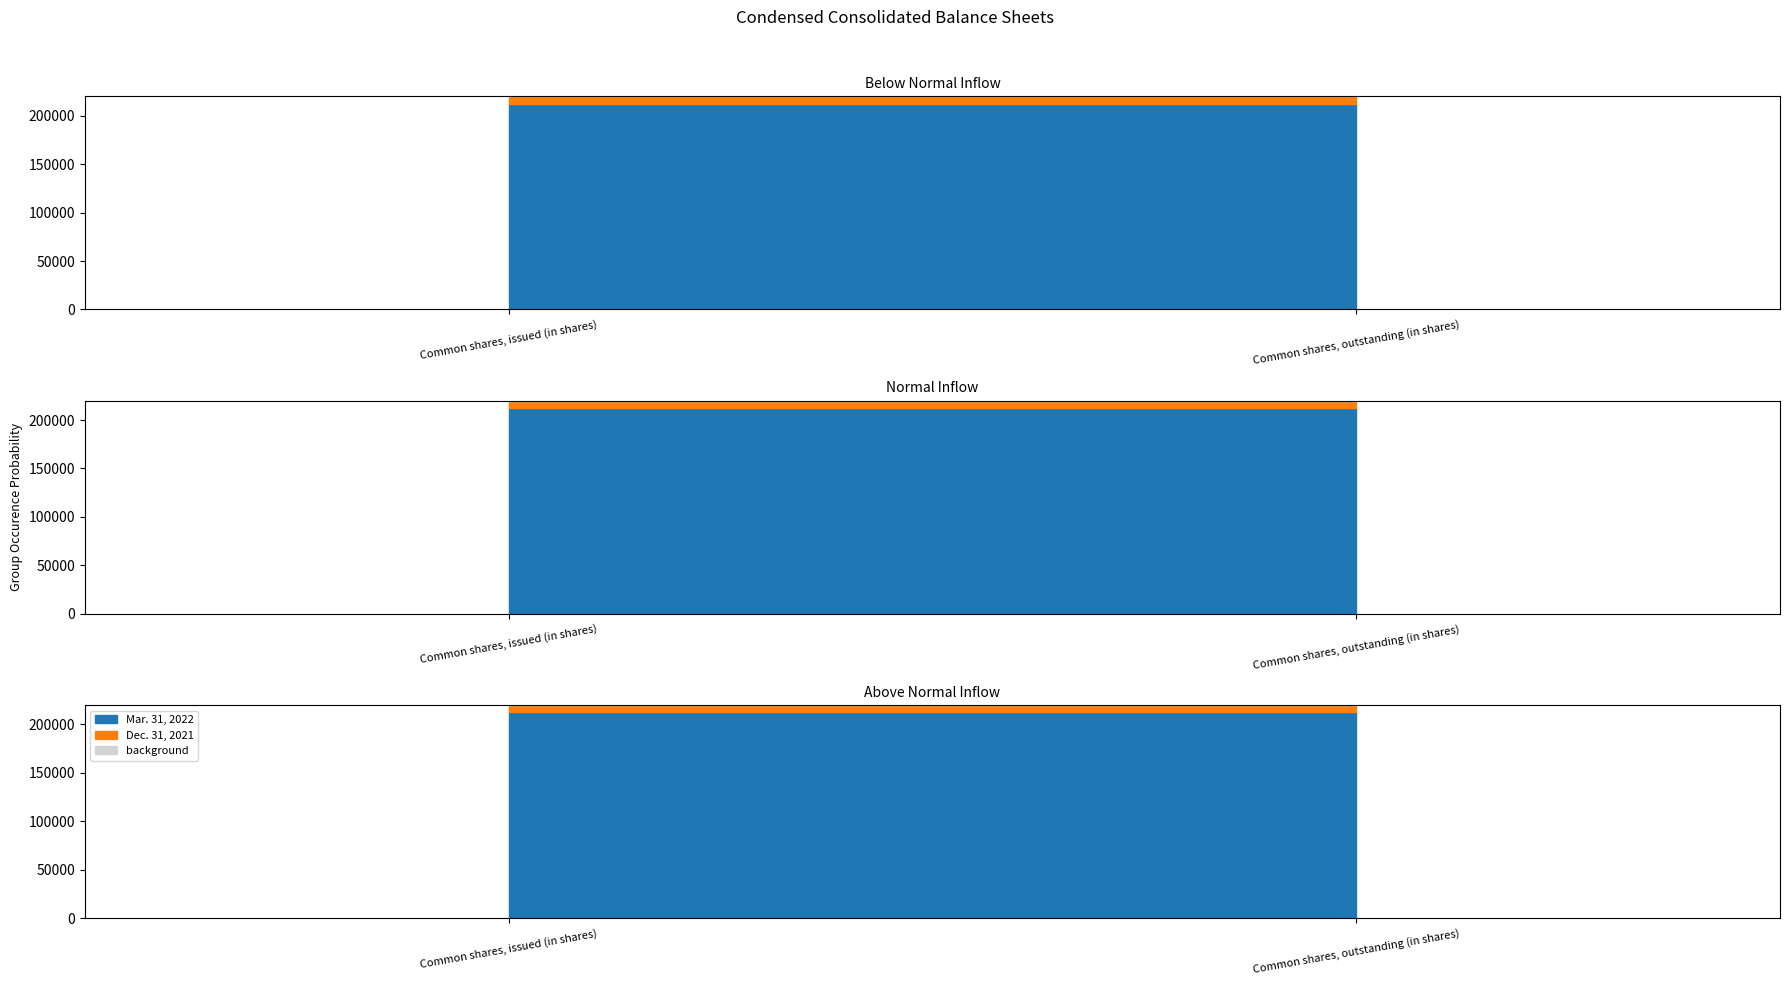

At which label is Mar. 31, 2022 closest to 212557?

Common shares, issued (in shares)